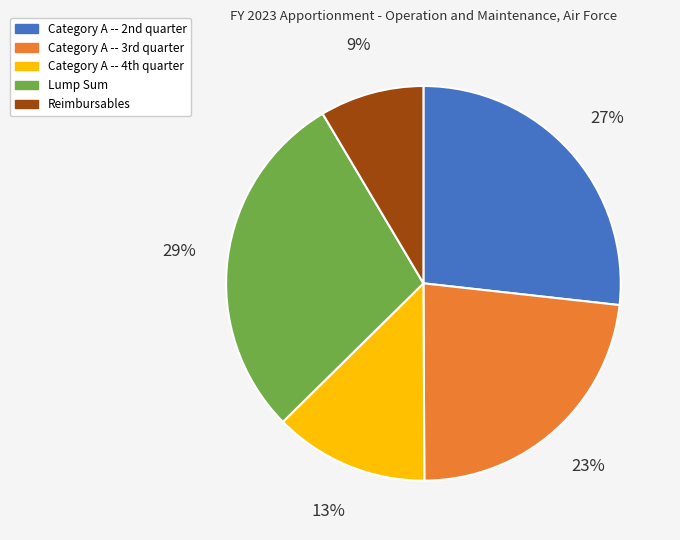

True or false: Lump Sum accounts for 36% of the total.

False